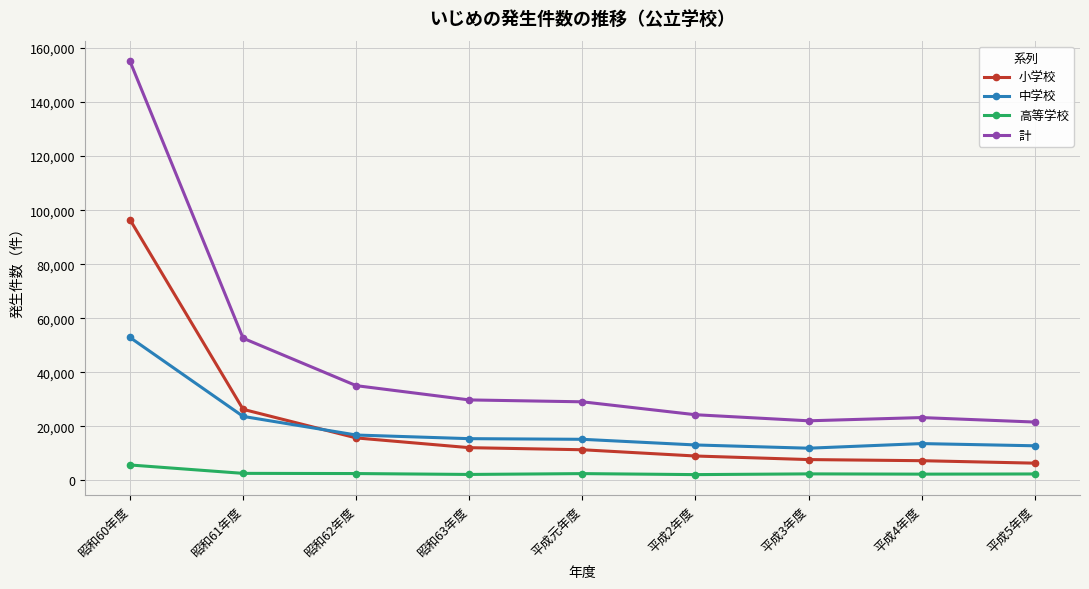

At which label is 中学校 closest to 32406?

昭和61年度